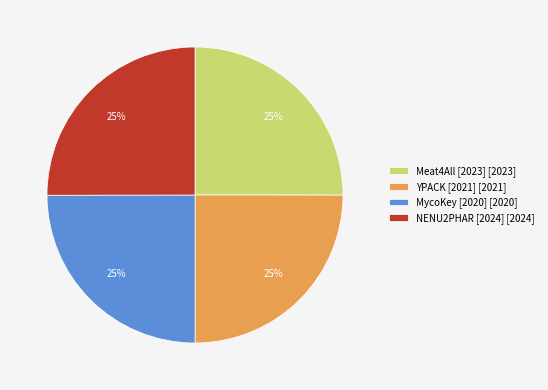

To the nearest percent, what is the combined percentage of Meat4All [2023] and MycoKey [2020]?

50%